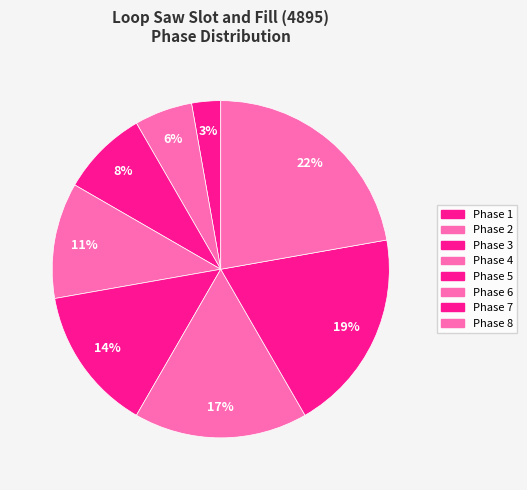

How many slices are in this pie chart?

8